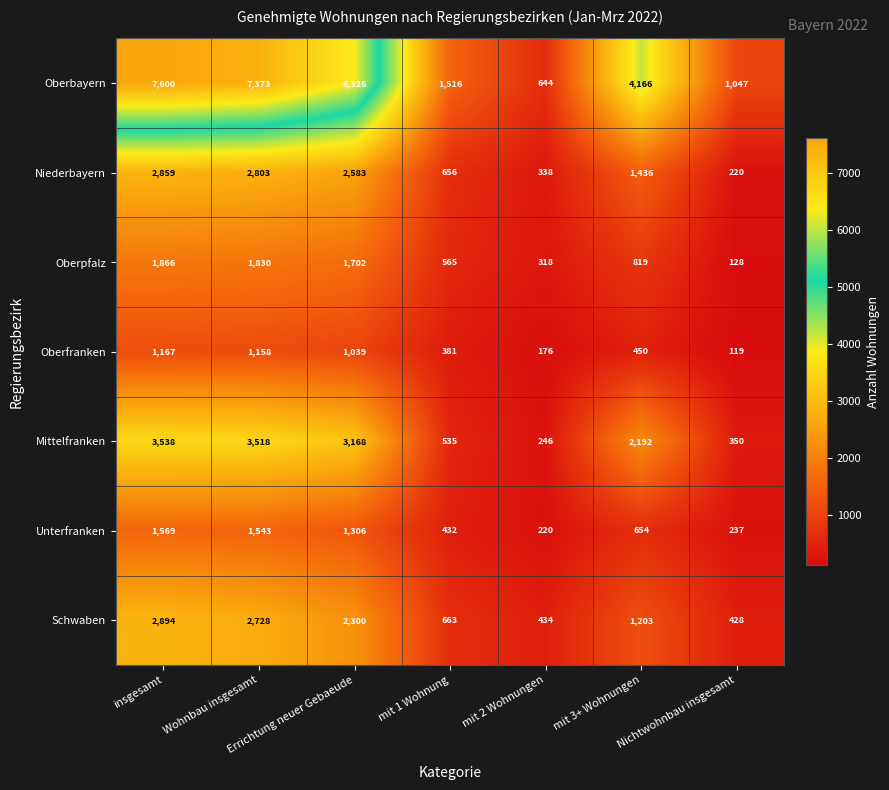

How many data points does each series have?

7